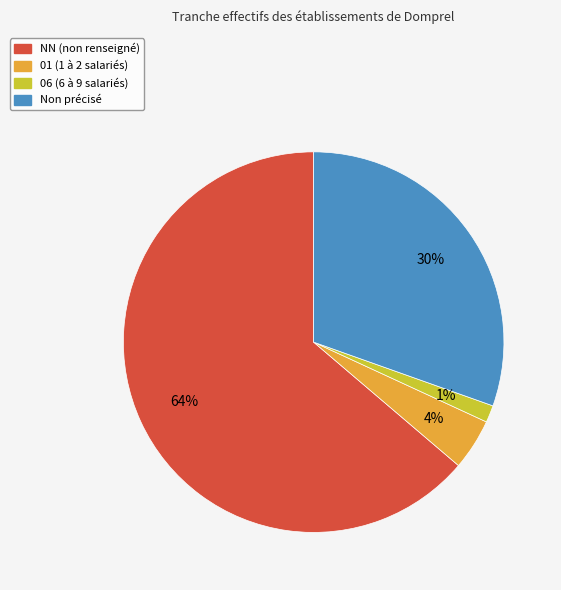

Is there any slice that represents more than half of the pie?

Yes